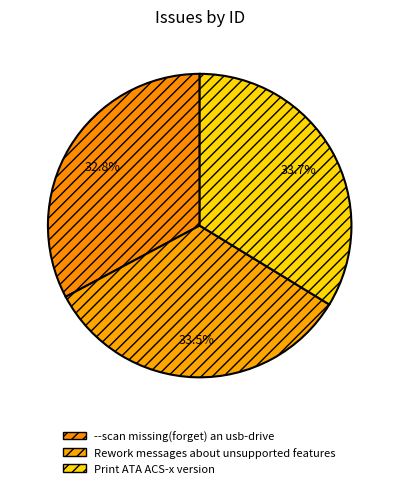

Does --scan missing(forget) an usb-drive represent more than half of the total?

No